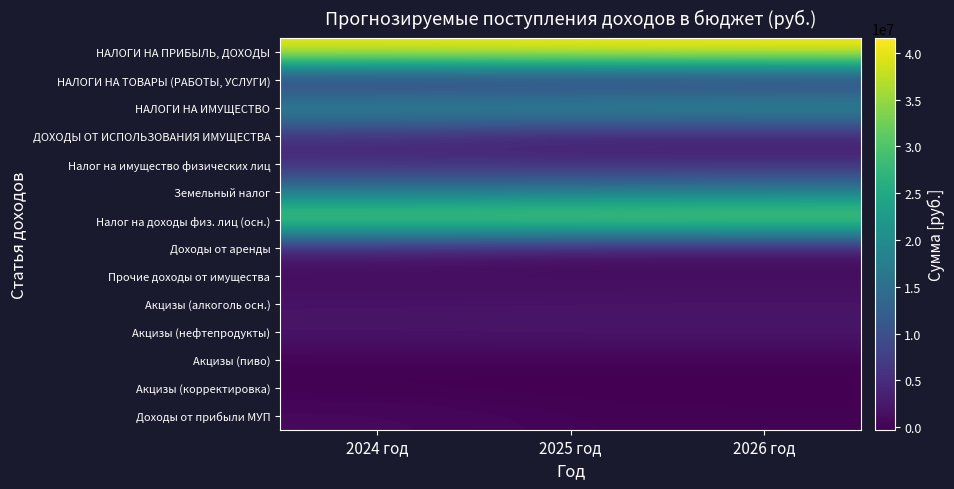

Reading right to left, list all the values displayed in this chart.

НАЛОГИ НА ПРИБЫЛЬ, ДОХОДЫ: 2026 год=41566100	2025 год=41119200	2024 год=40631800
НАЛОГИ НА ТОВАРЫ (РАБОТЫ, УСЛУГИ): 2026 год=4127900	2025 год=4027700	2024 год=3832500
НАЛОГИ НА ИМУЩЕСТВО: 2026 год=22358000	2025 год=21815000	2024 год=21394000
ДОХОДЫ ОТ ИСПОЛЬЗОВАНИЯ ИМУЩЕСТВА: 2026 год=2540000	2025 год=2550000	2024 год=4580245
Налог на имущество физических лиц: 2026 год=4703000	2025 год=4702000	2024 год=4701000
Земельный налог: 2026 год=17655000	2025 год=17113000	2024 год=16693000
Налог на доходы физ. лиц (осн.): 2026 год=34984200	2025 год=34608100	2024 год=34197800
Доходы от аренды: 2026 год=1400000	2025 год=1400000	2024 год=2600000
Прочие доходы от имущества: 2026 год=1140000	2025 год=1150000	2024 год=1160000
Акцизы (алкоголь осн.): 2026 год=1955100	2025 год=1907700	2024 год=1815250
Акцизы (нефтепродукты): 2026 год=2417000	2025 год=2358300	2024 год=2244000
Акцизы (пиво): 2026 год=13600	2025 год=13300	2024 год=12650
Акцизы (корректировка): 2026 год=-257800	2025 год=-251600	2024 год=-239400
Доходы от прибыли МУП: 2026 год=0	2025 год=0	2024 год=820245